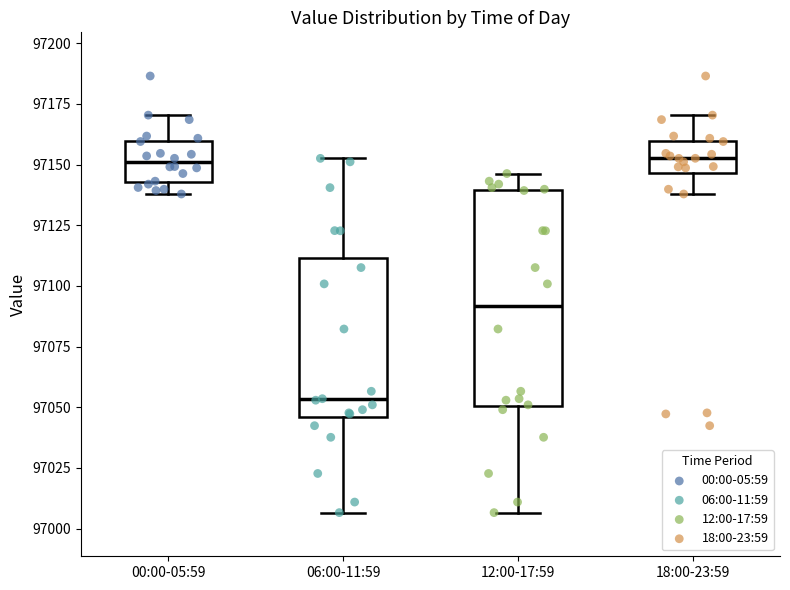

Which box has the lowest median line?

06:00-11:59